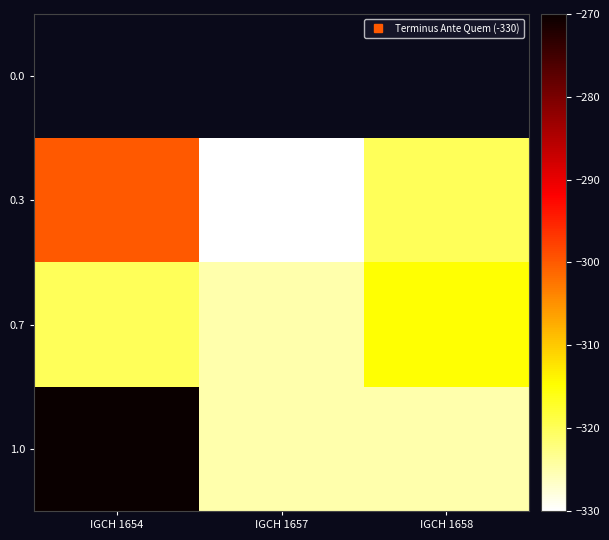

Which series changed the most between IGCH 1654 and IGCH 1657?

1.0